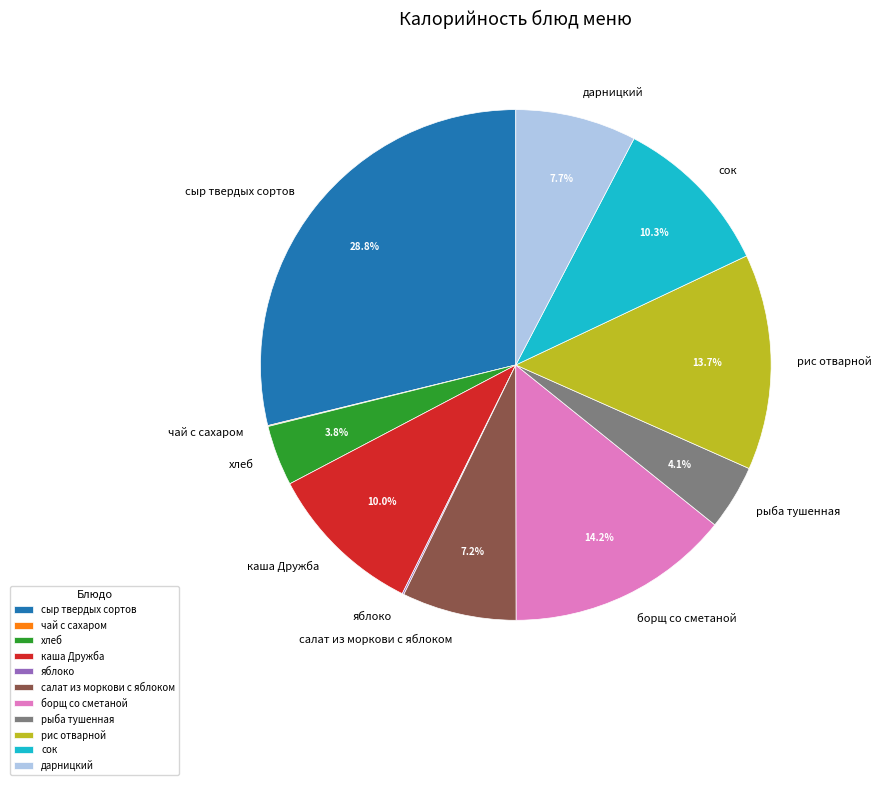

Is the sum of рис отварной and сыр твердых сортов greater than half?

No